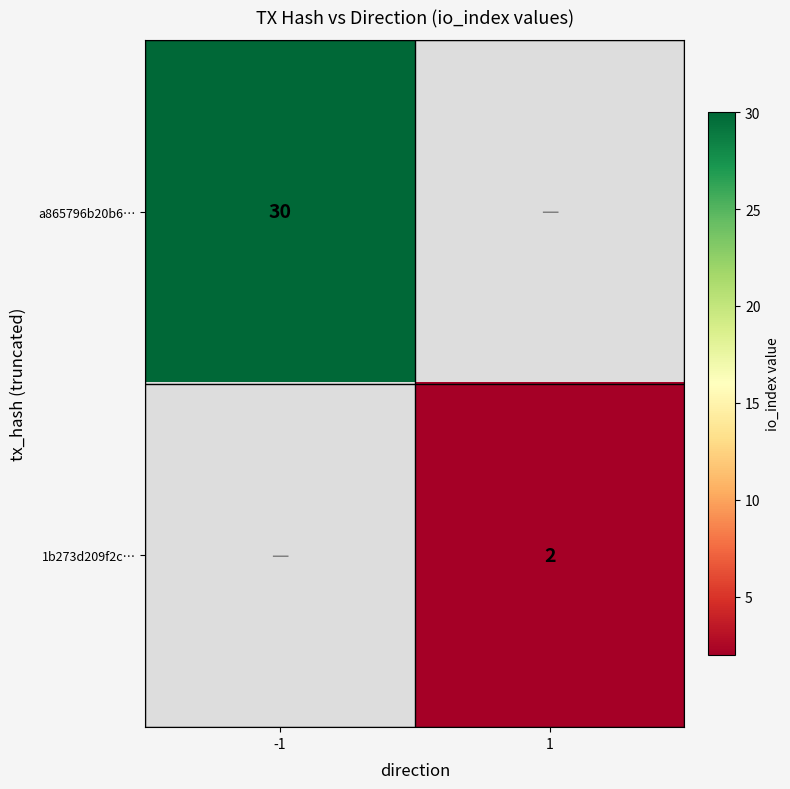

True or false: 1b273d209f2c… has a value of 3 at 1.

False